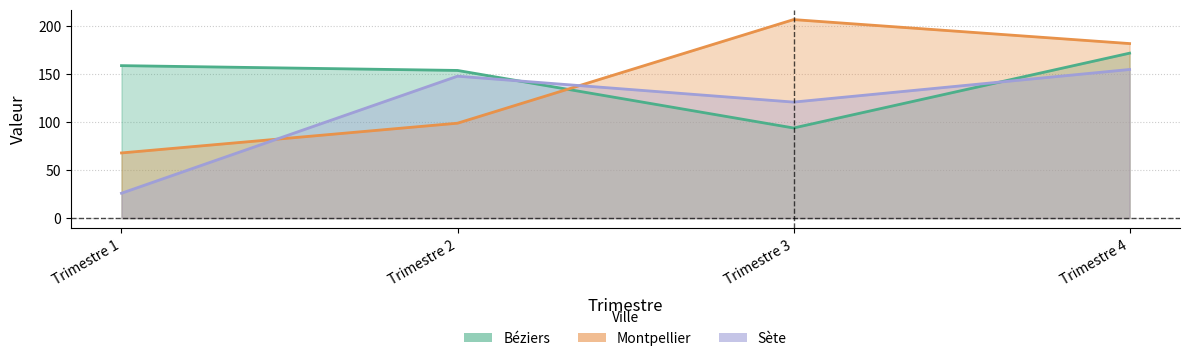

At which category does the chart reach its peak across all series?

Trimestre 3